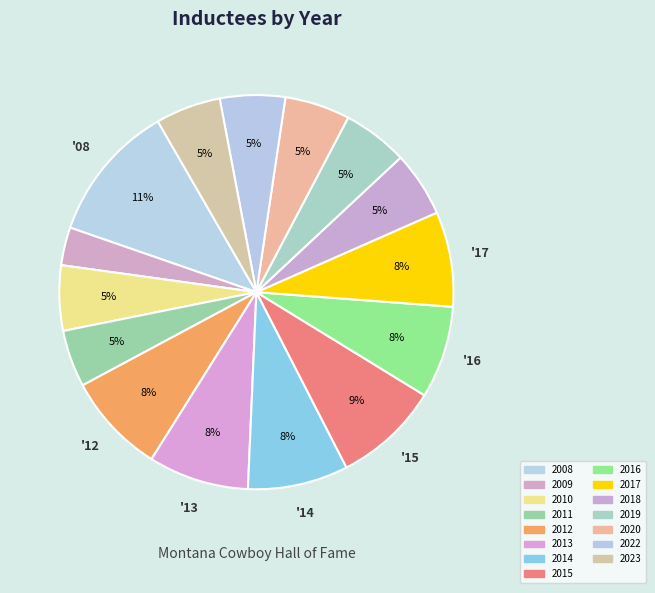

What is the smallest slice in the pie chart?

2009